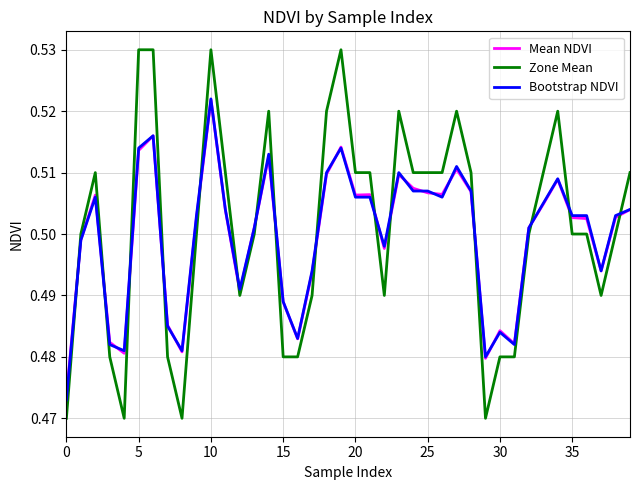

What are all the series names shown in the legend?

Mean NDVI, Zone Mean, Bootstrap NDVI